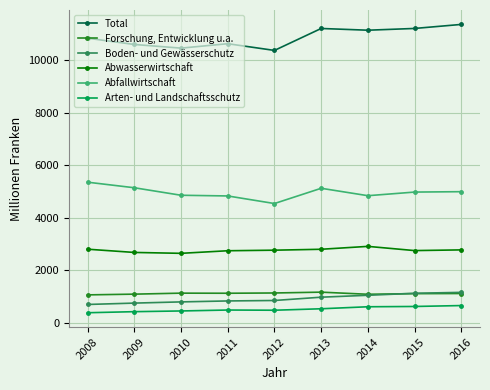

What is the difference between the second highest and second lowest values in the Arten- und Landschaftsschutz series?

198.2